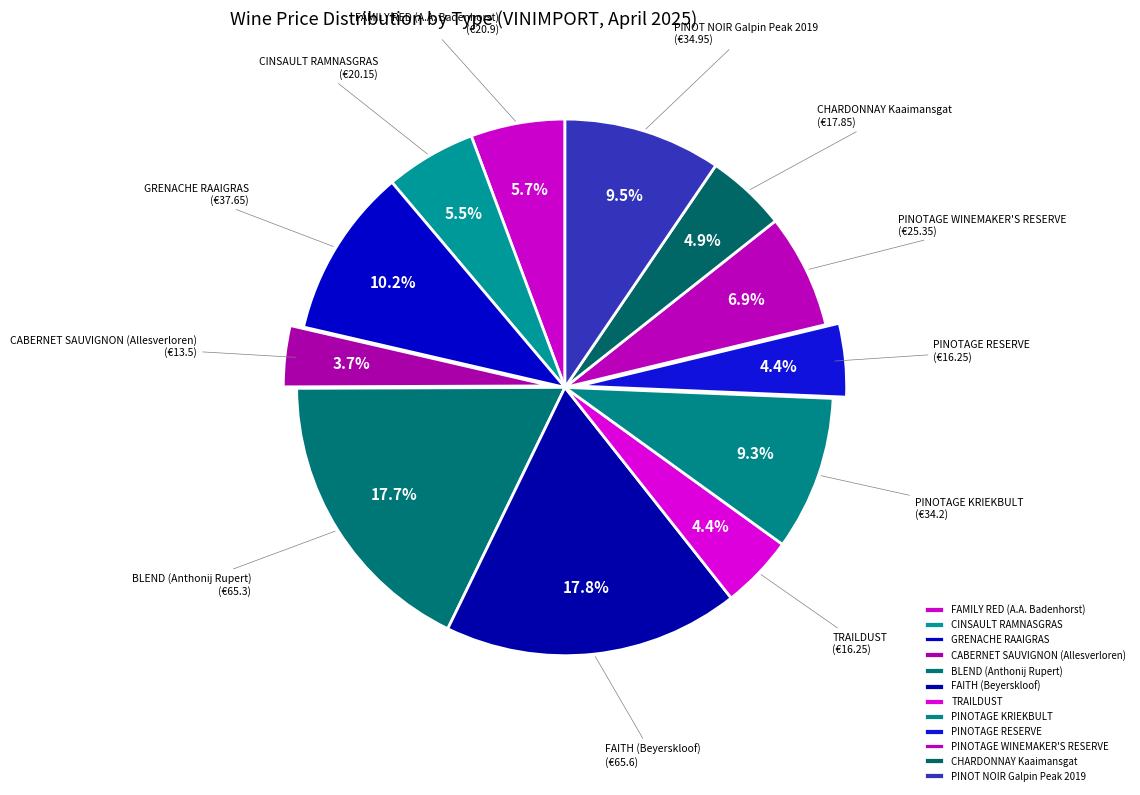

Which slice is the smallest?

CABERNET SAUVIGNON (Allesverloren)